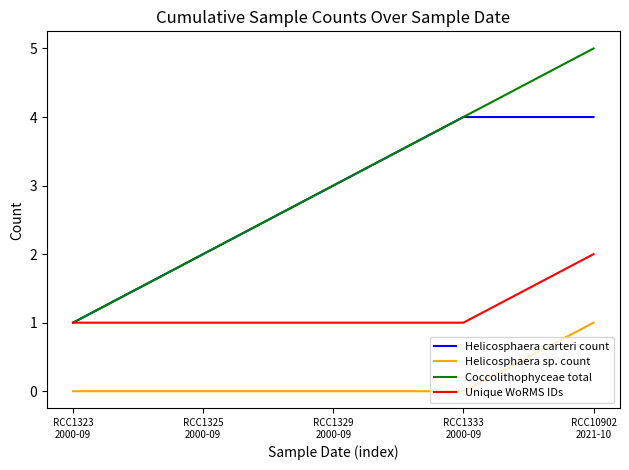

At which category is the sum across all series the highest?

RCC10902
2021-10